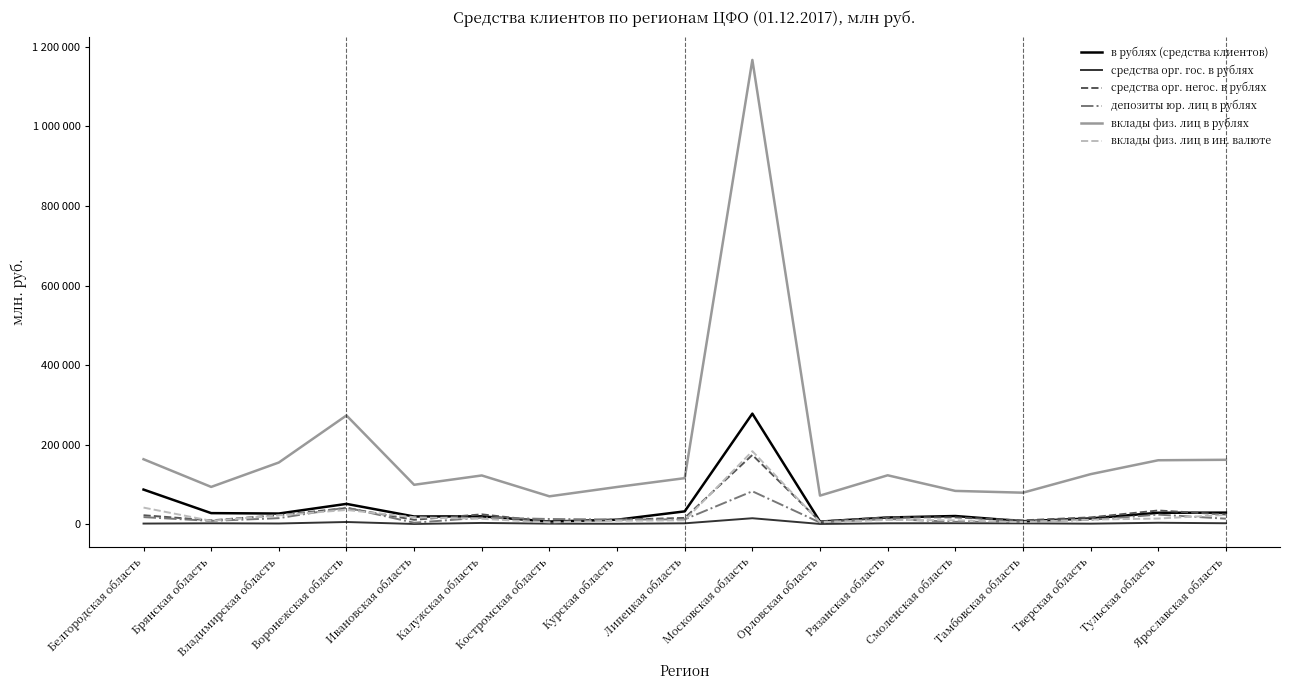

True or false: вклады физ. лиц в рублях and средства орг. гос. в рублях intersect in this chart.

False